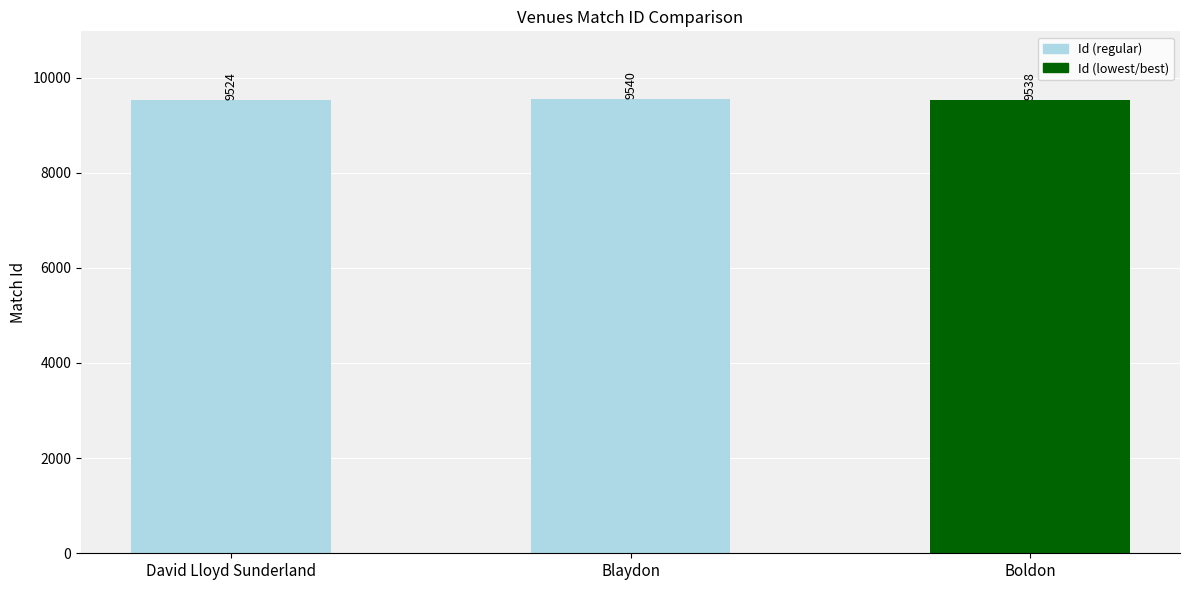

How many categories are shown in the chart?

3